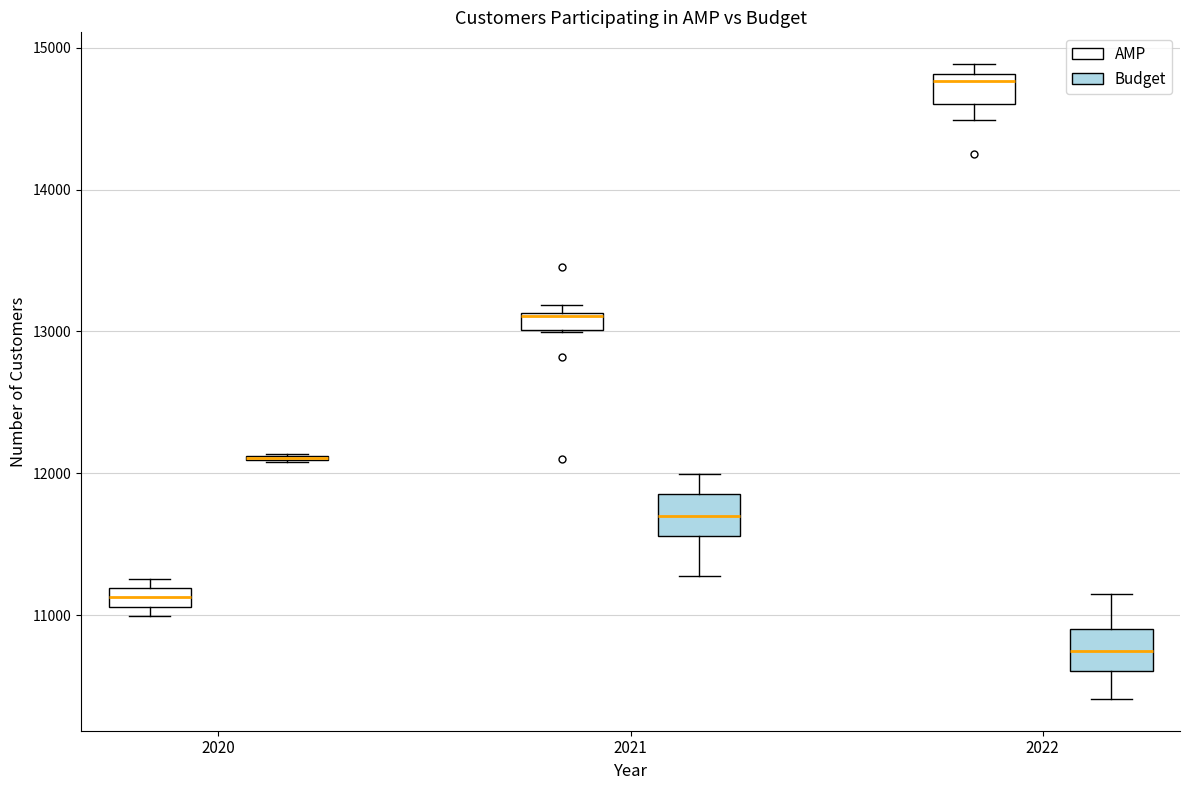

Where is the lower edge of the box for 2022 (Budget) on the y-axis? The values are not printed on the chart, so give them approximately, as read against the axis.

10600